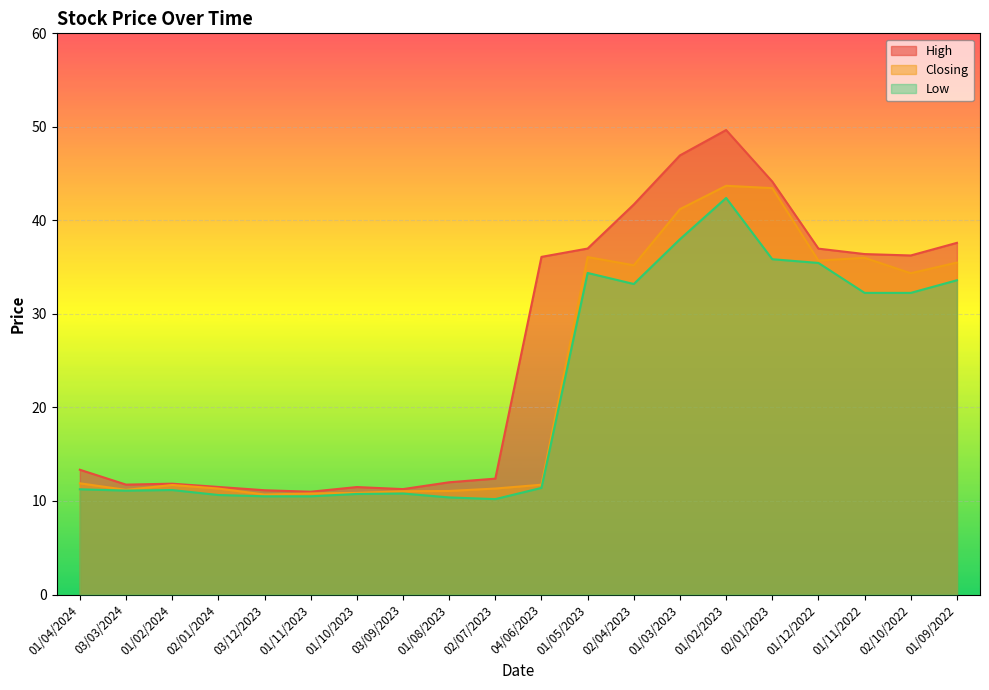

What is the average value of the High series?

26.0